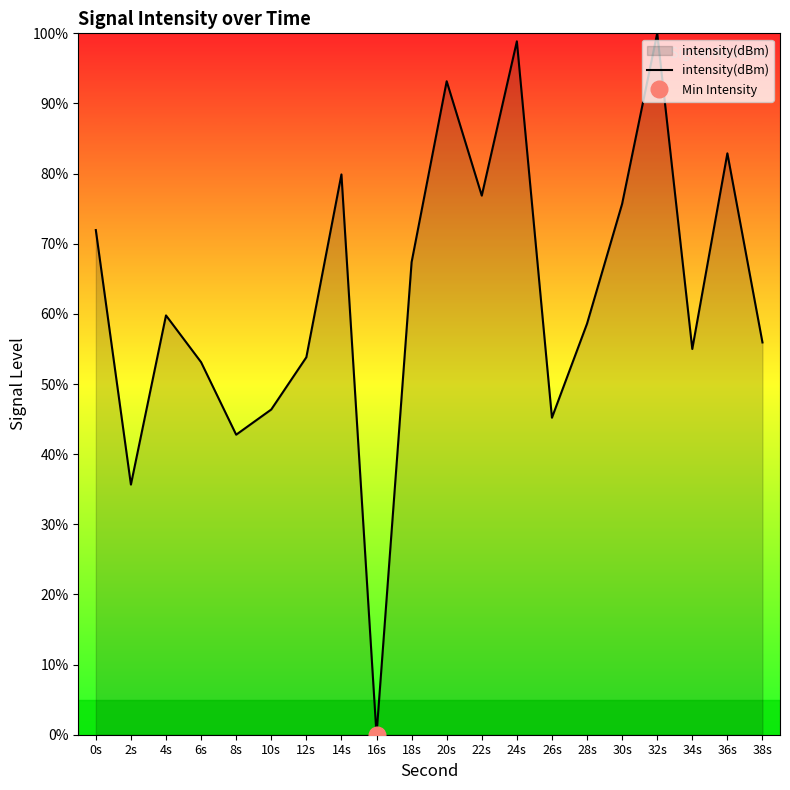

True or false: there are more than 1 points higher than both neighbors.

True